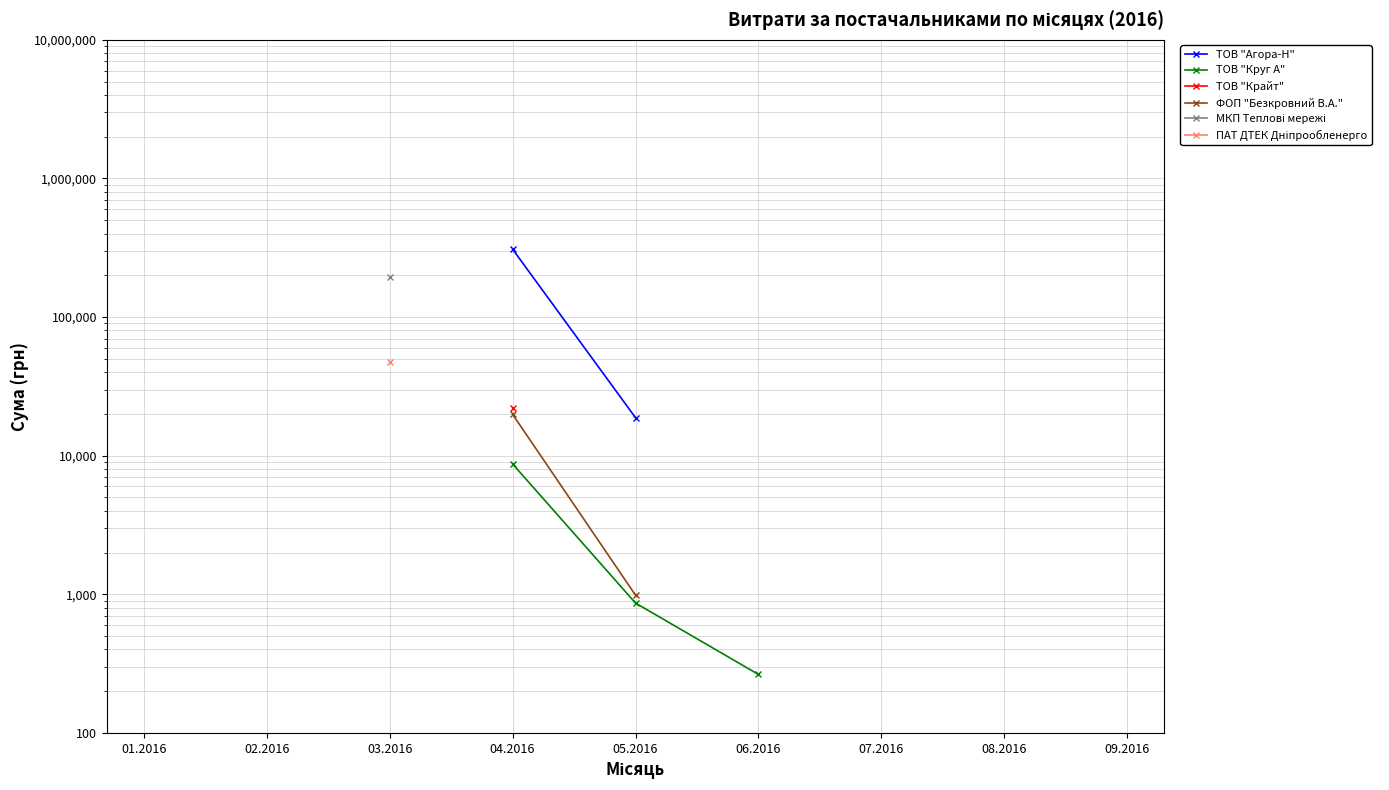

The ТОВ "Круг А" series shows 450.0 at 06.2016. True or false?

False